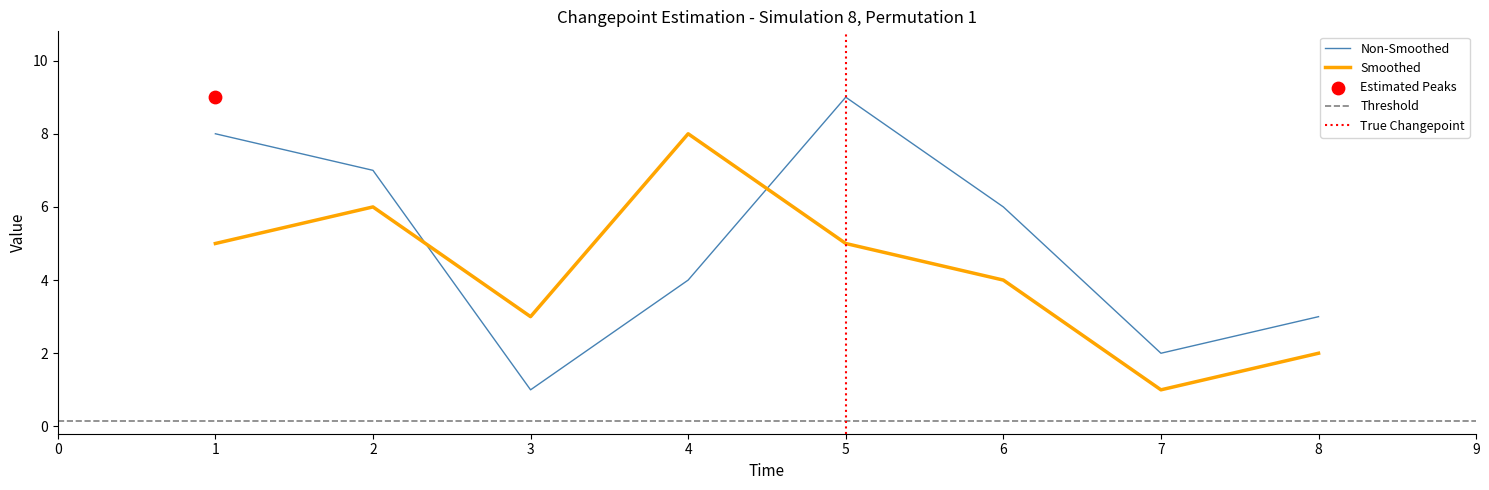

At which label does Smoothed reach its peak?

4